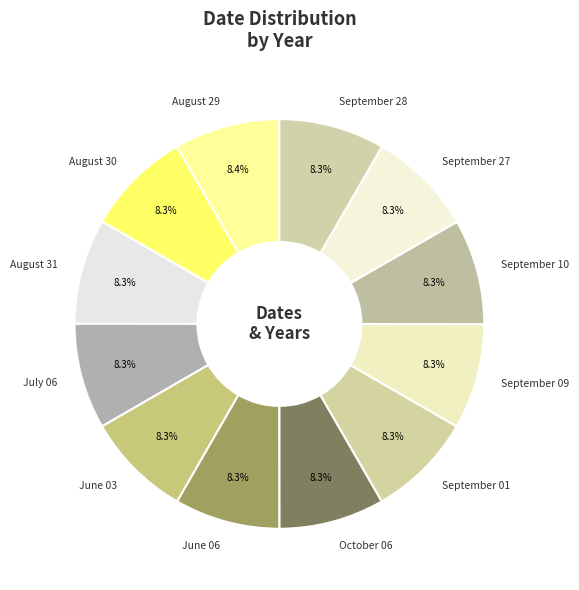

What percentage do August 30 and September 09 together represent?

16.6%